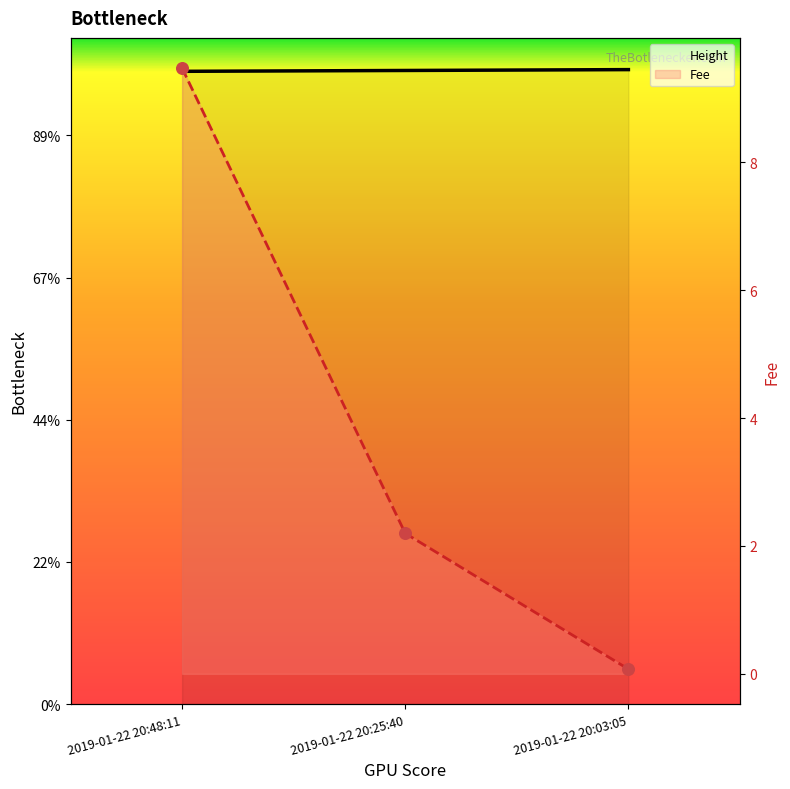

Which series reaches the maximum Y coordinate?

Height